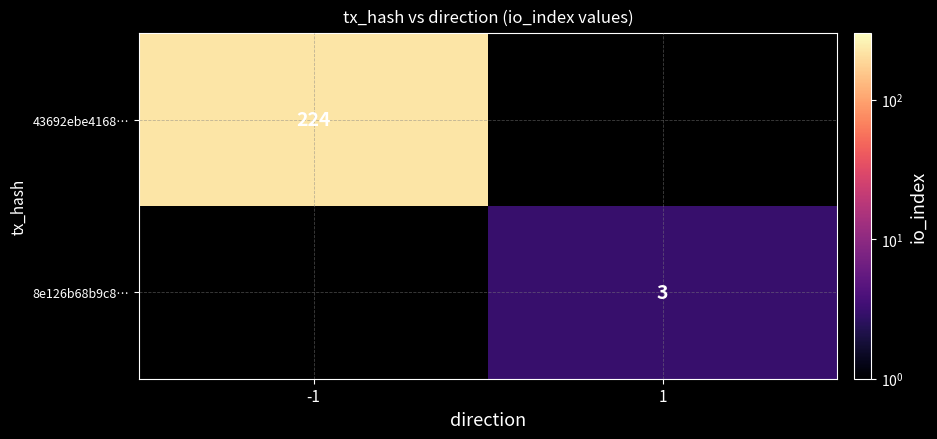

The value of 8e126b68b9c8… at 1 is 2. True or false?

False